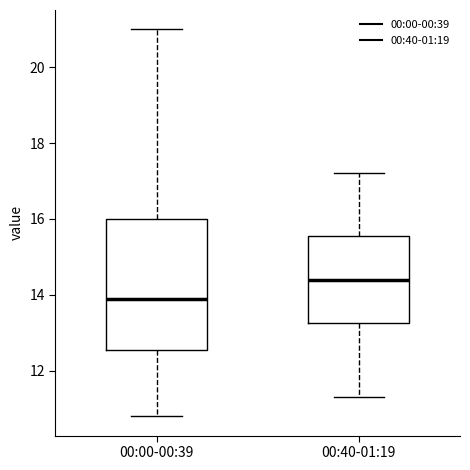

Where is the upper edge of the box for 00:40-01:19 on the y-axis? The values are not printed on the chart, so give them approximately, as read against the axis.

15.6